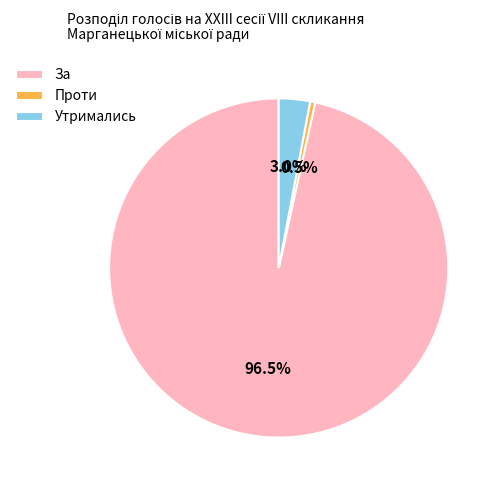

What portion of the pie excludes За?

3.5%